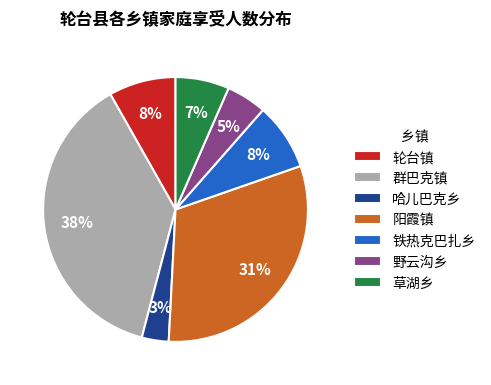

To the nearest percent, what is the combined percentage of 群巴克镇 and 轮台镇?

46%